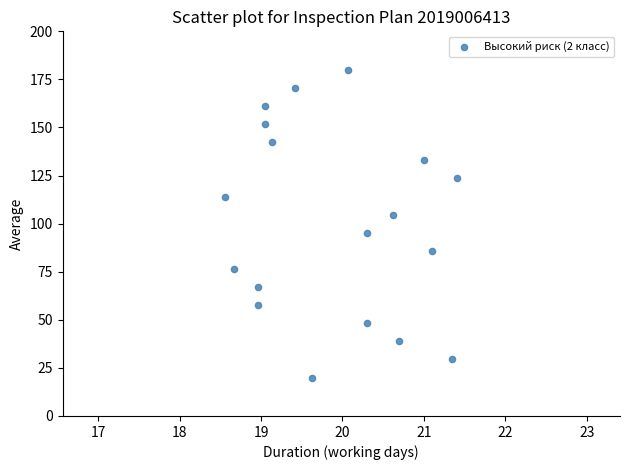

What is the range of X values (max minus min)?

2.8